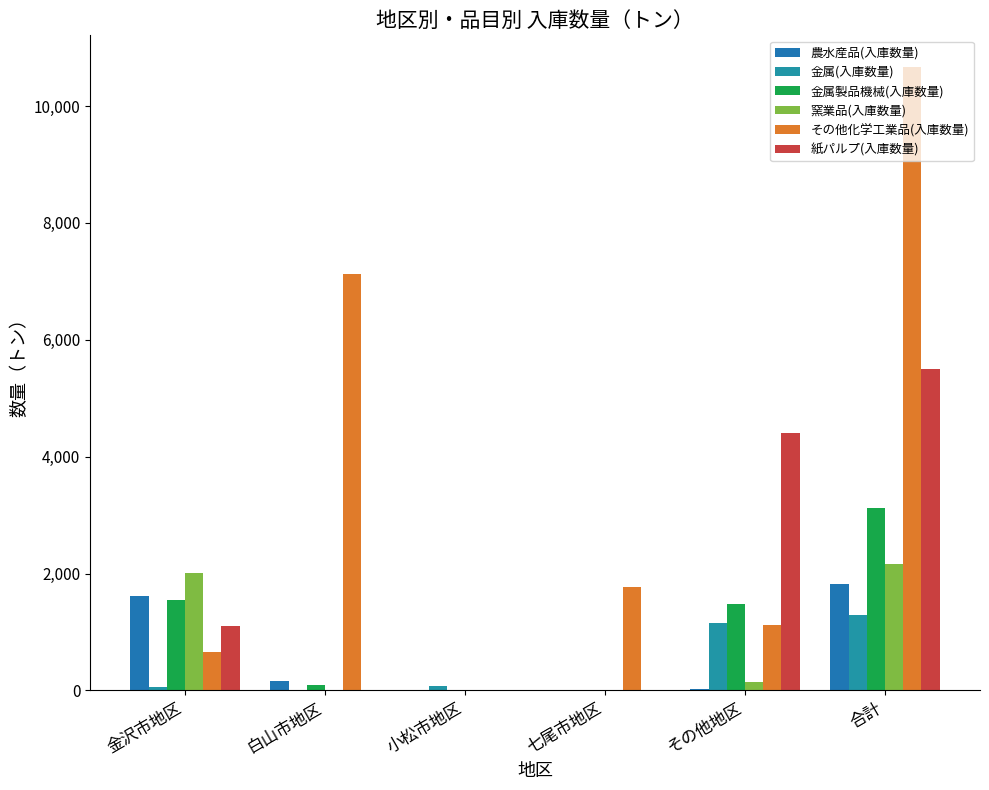

Does the chart contain stacked bars?

No